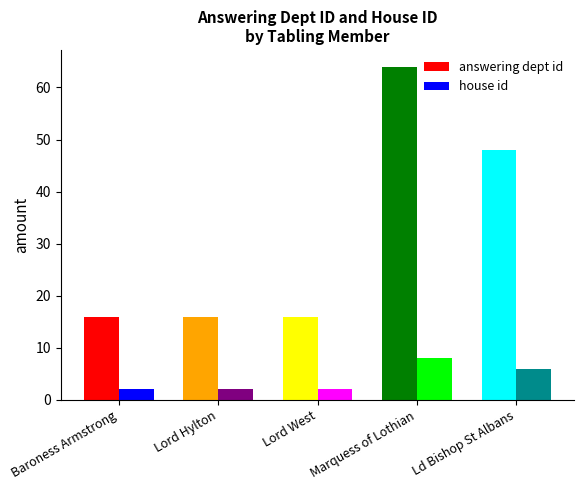

What is the label of the 3rd bar from the left?

Lord West